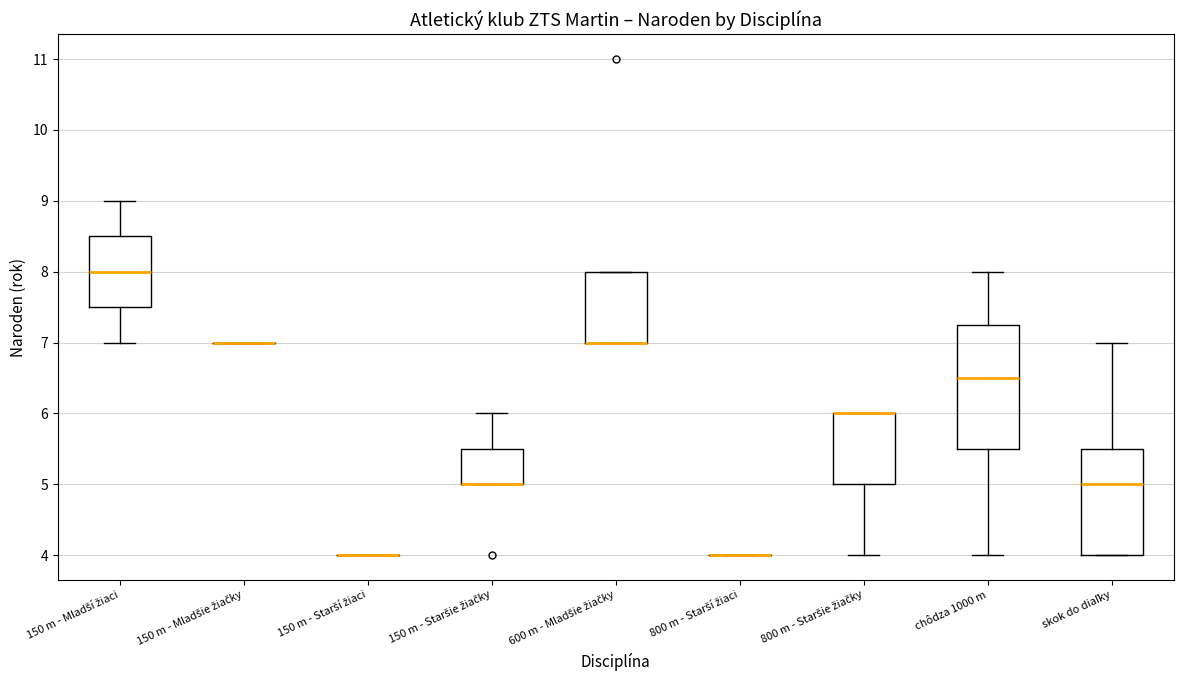

Reading left to right, read every box against the y-axis: the position of its median line, the range the box covers, and the ends of its whiskers. The values are not printed on the chart, so give them approximately, as read against the axis.

150 m - Mladší žiaci: median 8.0, box 7.5 to 8.5, whiskers 7.0 to 9.0
150 m - Mladšie žiačky: box collapsed to a line at 7.0, whiskers 7.0 to 7.0
150 m - Starší žiaci: box collapsed to a line at 4.0, whiskers 4.0 to 4.0
150 m - Staršie žiačky: median 5.0 (drawn on the box's lower edge), box 5.0 to 5.5, whiskers 5.0 to 6.0
600 m - Mladšie žiačky: median 7.0 (drawn on the box's lower edge), box 7.0 to 8.0, whiskers 7.0 to 8.0
800 m - Starší žiaci: box collapsed to a line at 4.0, whiskers 4.0 to 4.0
800 m - Staršie žiačky: median 6.0 (drawn on the box's upper edge), box 5.0 to 6.0, whiskers 4.0 to 6.0
chôdza 1000 m: median 6.5, box 5.5 to 7.3, whiskers 4.0 to 8.0
skok do diaľky: median 5.0, box 4.0 to 5.5, whiskers 4.0 to 7.0